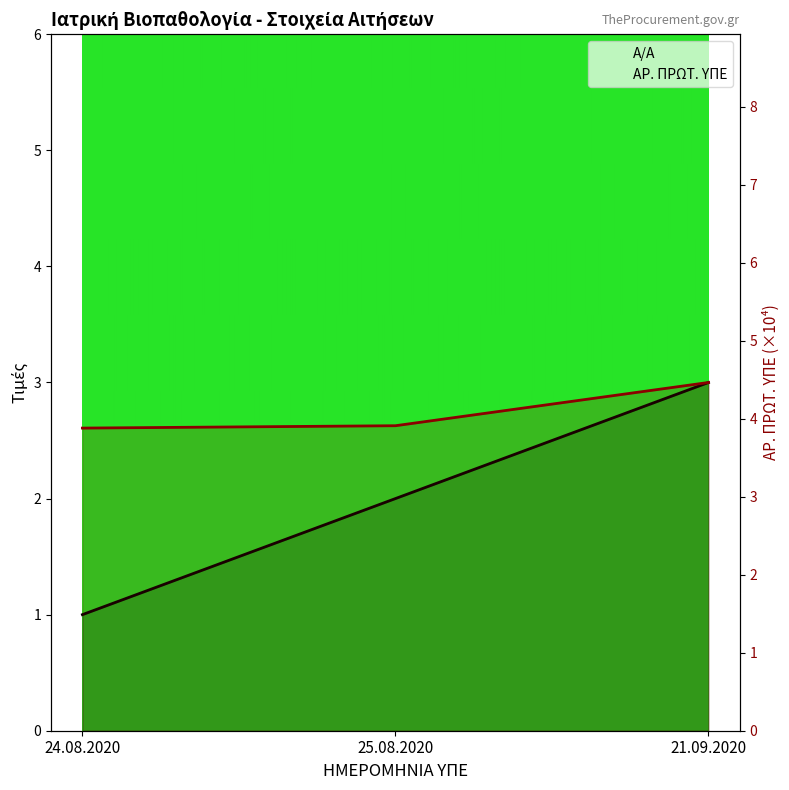

Rank the series at 25.08.2020 from lowest to highest value.

Α/Α, ΑΡ. ΠΡΩΤ. ΥΠΕ